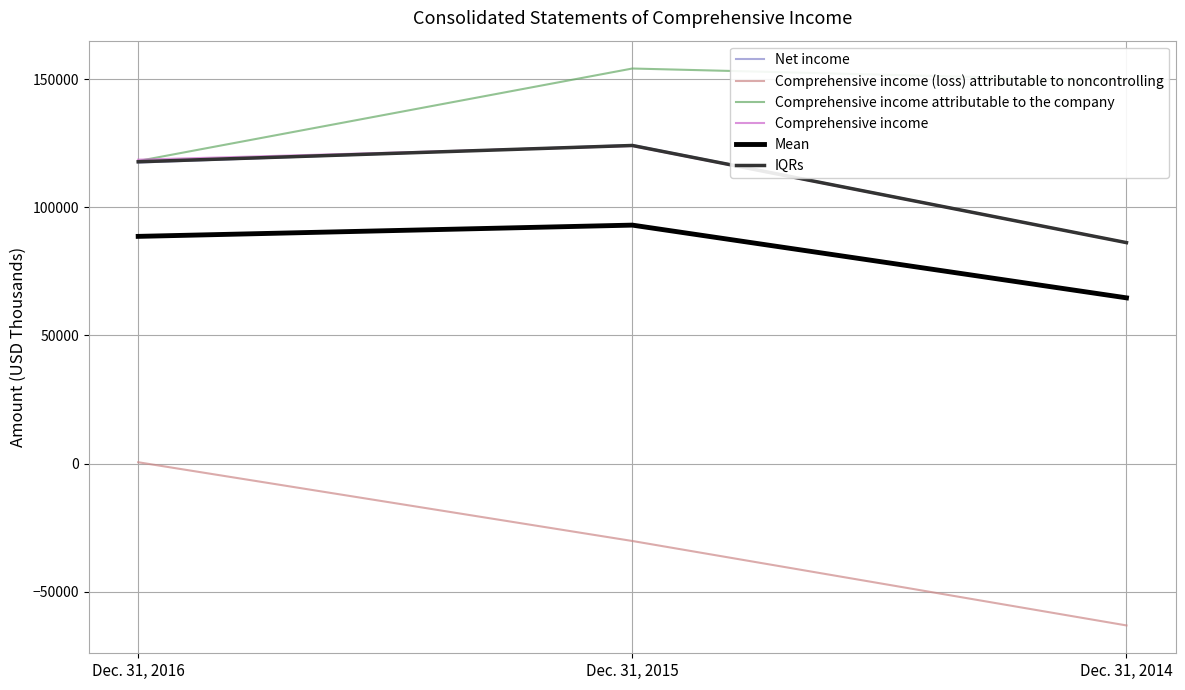

The value of Comprehensive income attributable to the company at Dec. 31, 2015 is 154241.0. True or false?

True